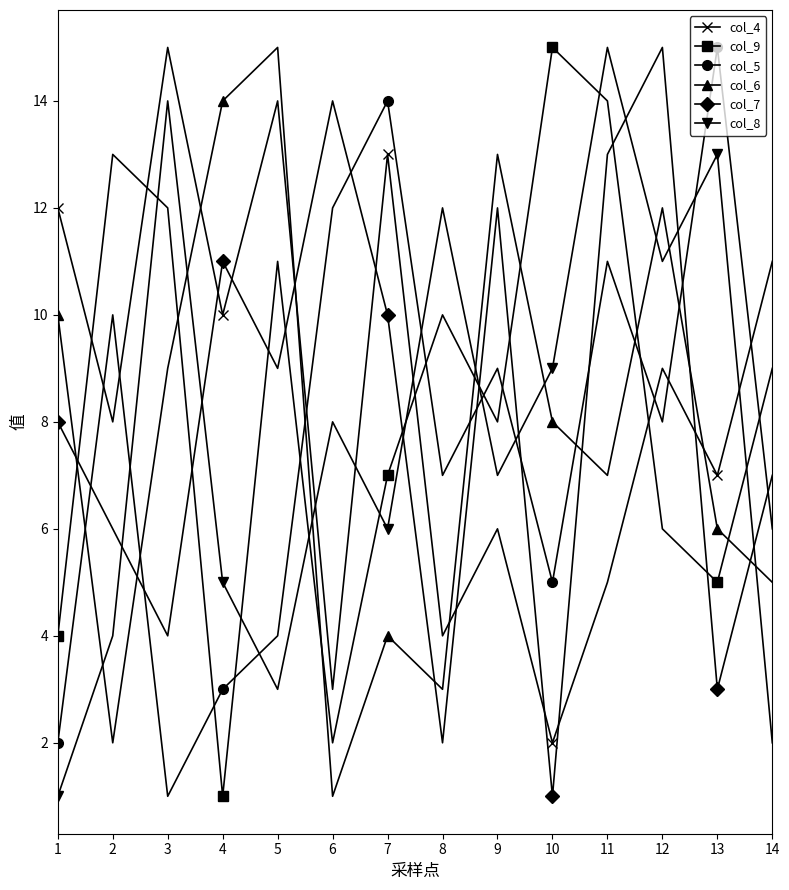

True or false: col_9 has a value of 3 at 1.

False